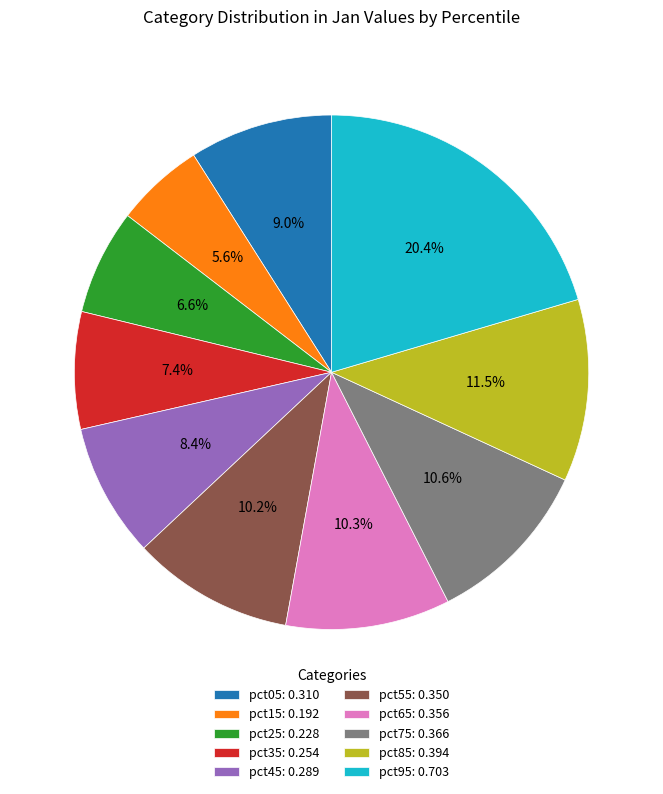

True or false: pct95 accounts for 12% of the total.

False